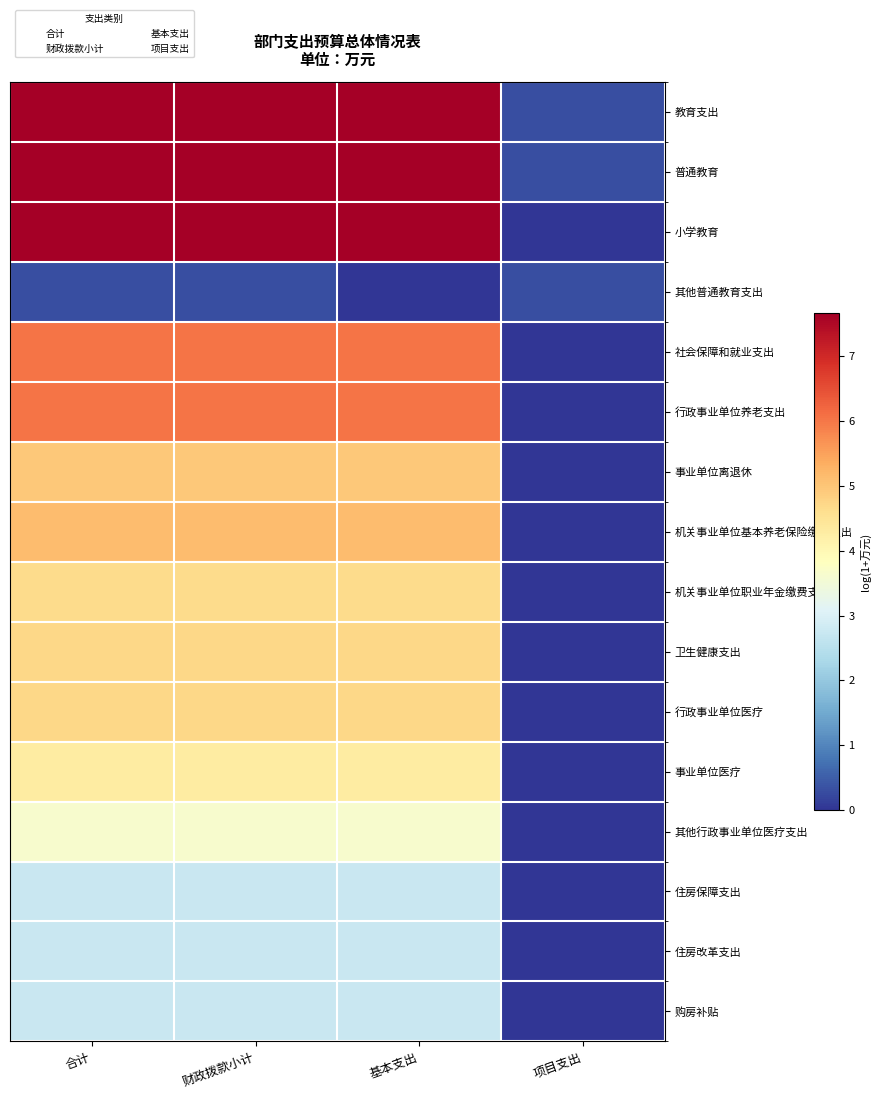

How many values in the 普通教育 series exceed 7?

3